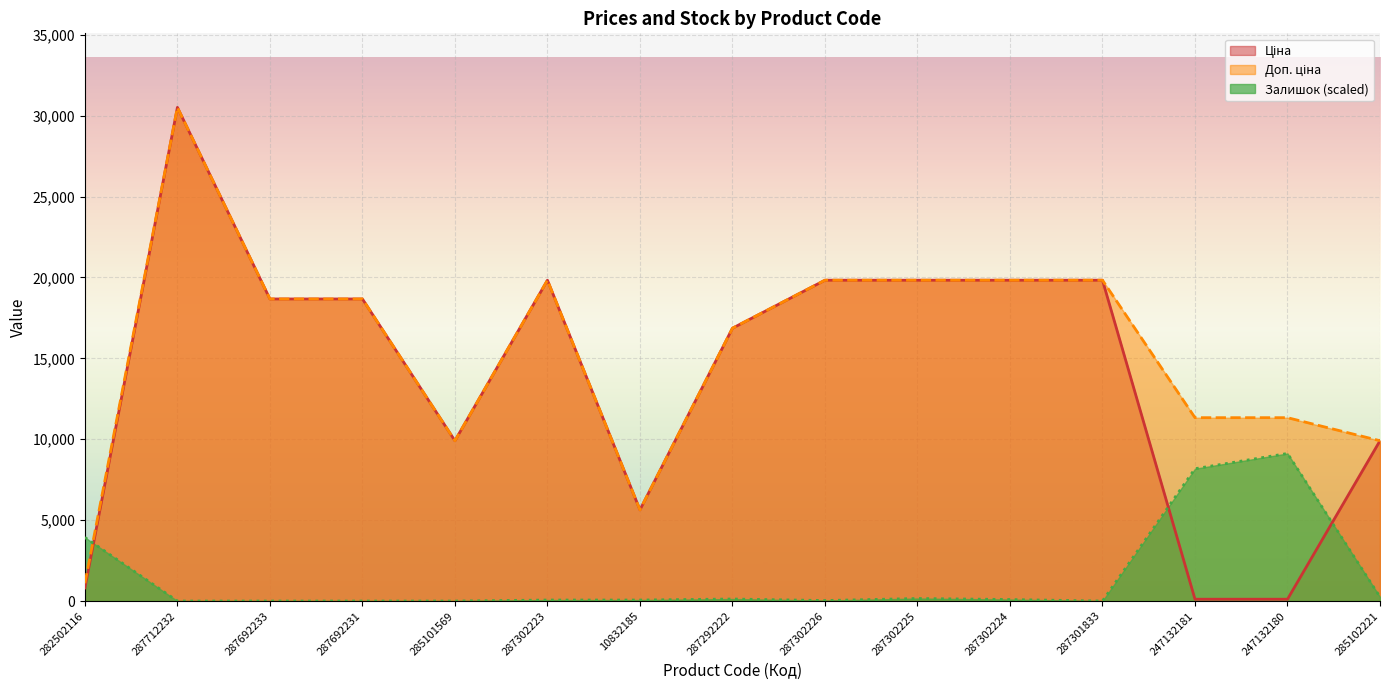

How many distinct data groups are displayed?

3